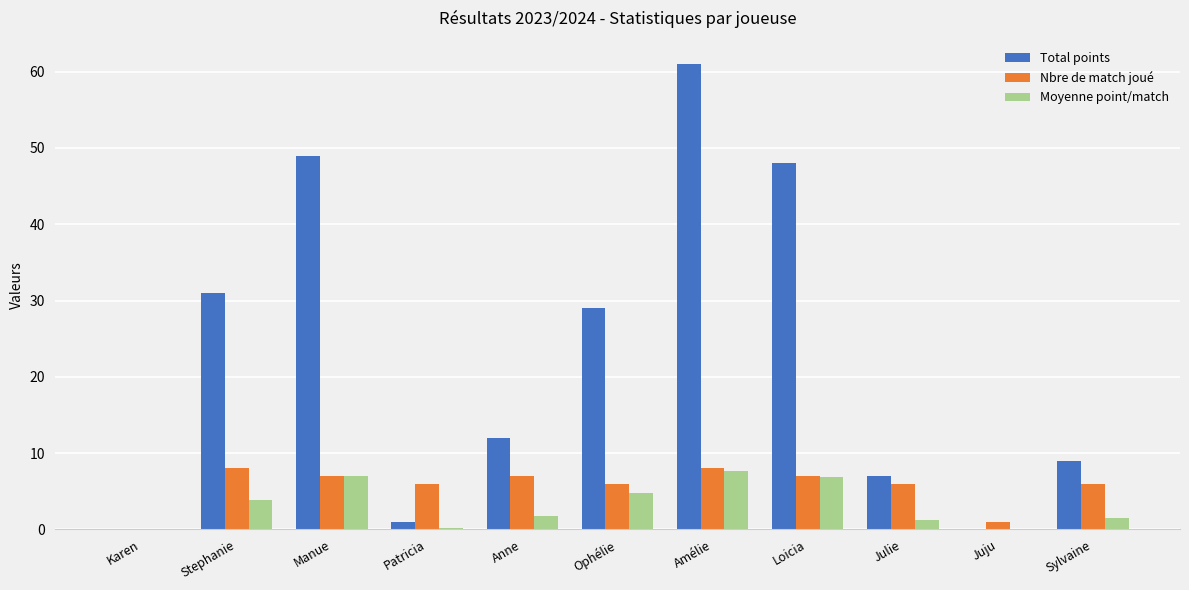

Where does the Total points series first go above 12?

Stephanie